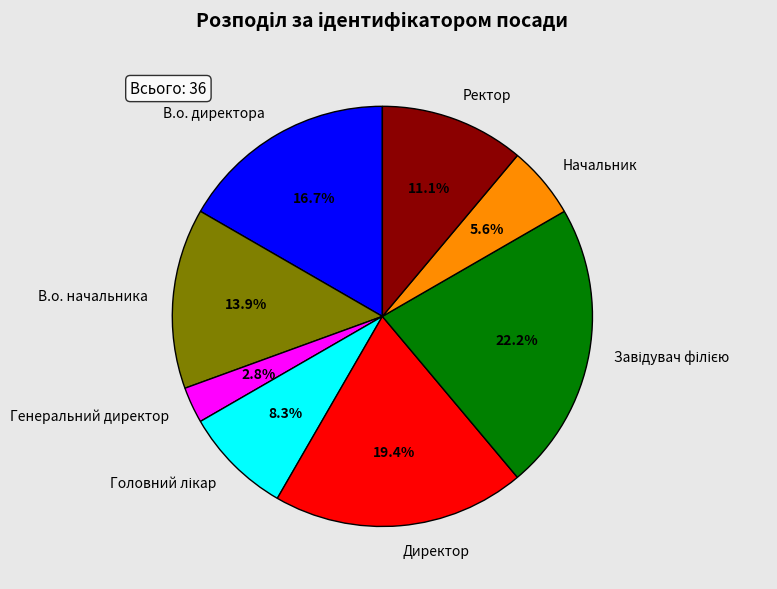

Does Начальник represent more than half of the total?

No